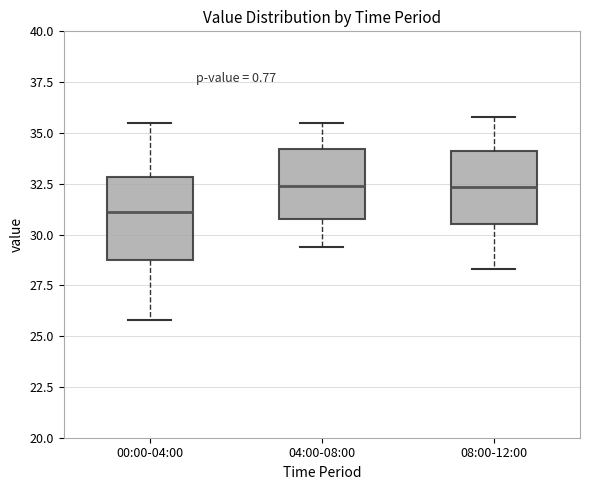

Reading left to right, transcribe this box plot: for each box, give where its median line is, the range the box spans, and where its two whiskers end, as read against the y-axis. The values are not printed on the chart, so give them approximately, as read against the axis.

00:00-04:00: median 31.0, box 28.5 to 33.0, whiskers 26.0 to 35.5
04:00-08:00: median 32.5, box 31.0 to 34.0, whiskers 29.5 to 35.5
08:00-12:00: median 32.5, box 30.5 to 34.0, whiskers 28.5 to 36.0